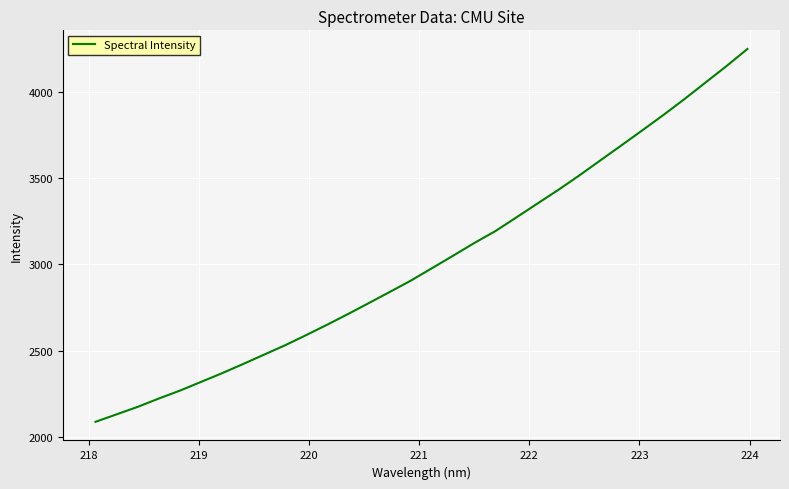

What is the greatest value displayed?

4246.1